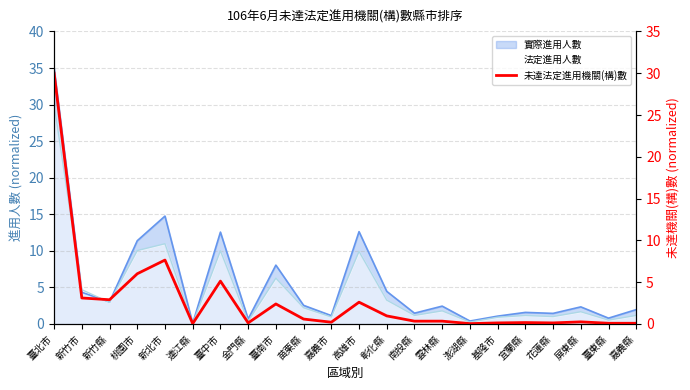

Does the chart display data point markers on the line(s)?

No